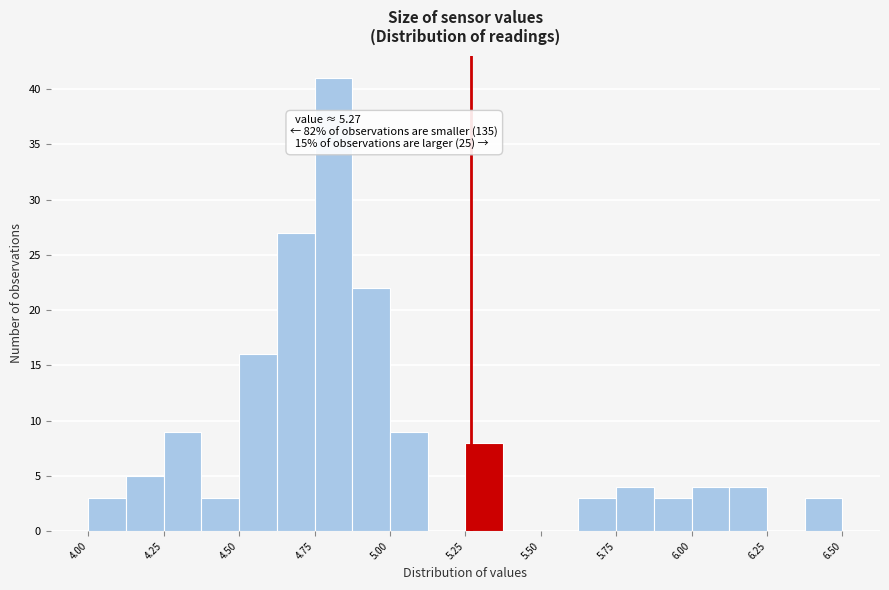

Around what value on the x-axis is the tallest bar? Give the approximate position of its centre, as read against the axis.

4.80